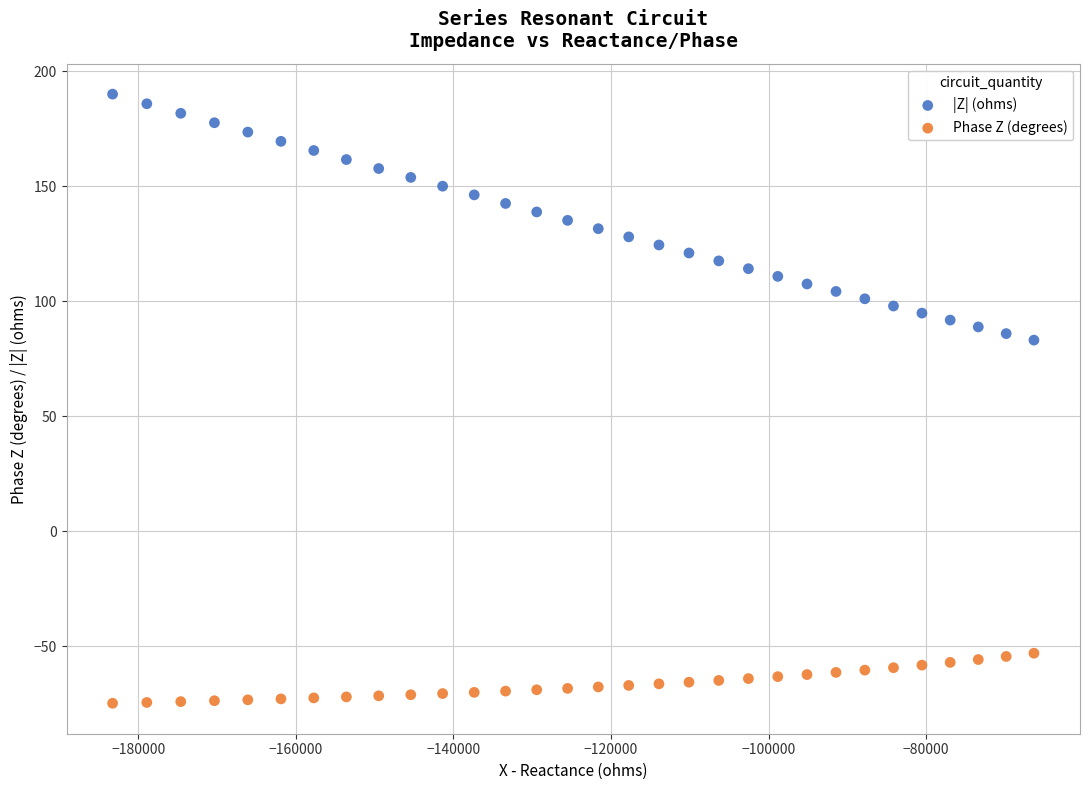

Which series contains the lowest Y value?

Phase Z (degrees)